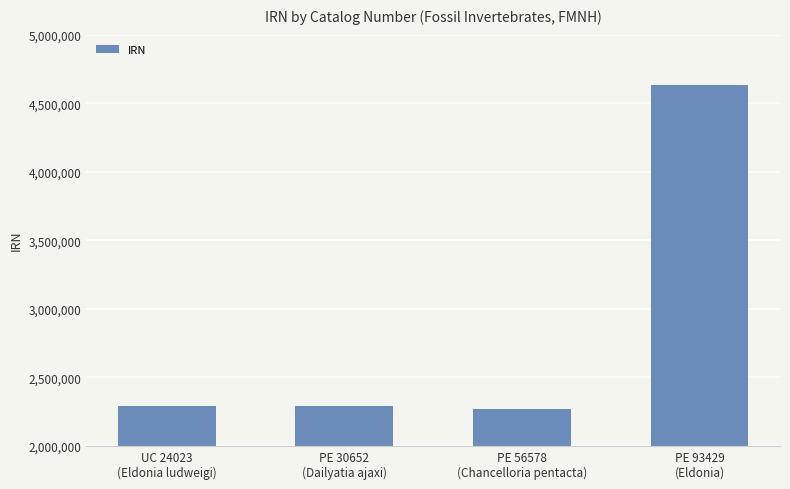

What is the average value?

2870977